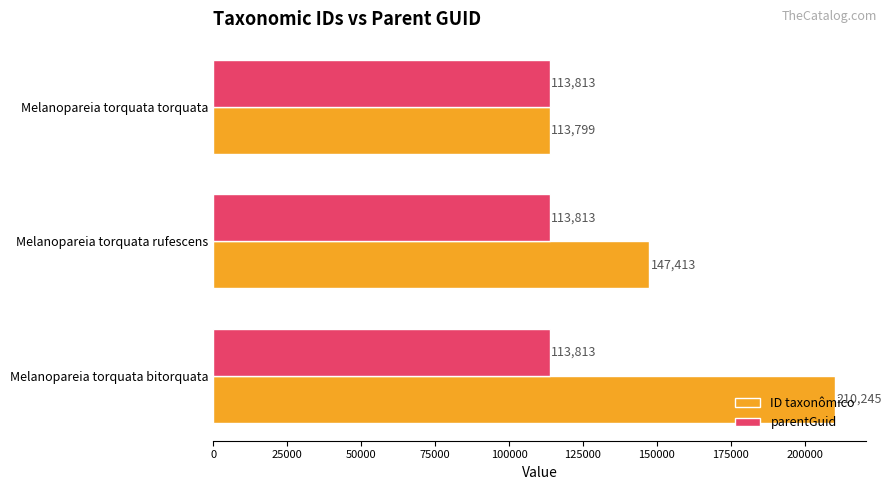

What is the sum of all ID taxonômico values?

471457